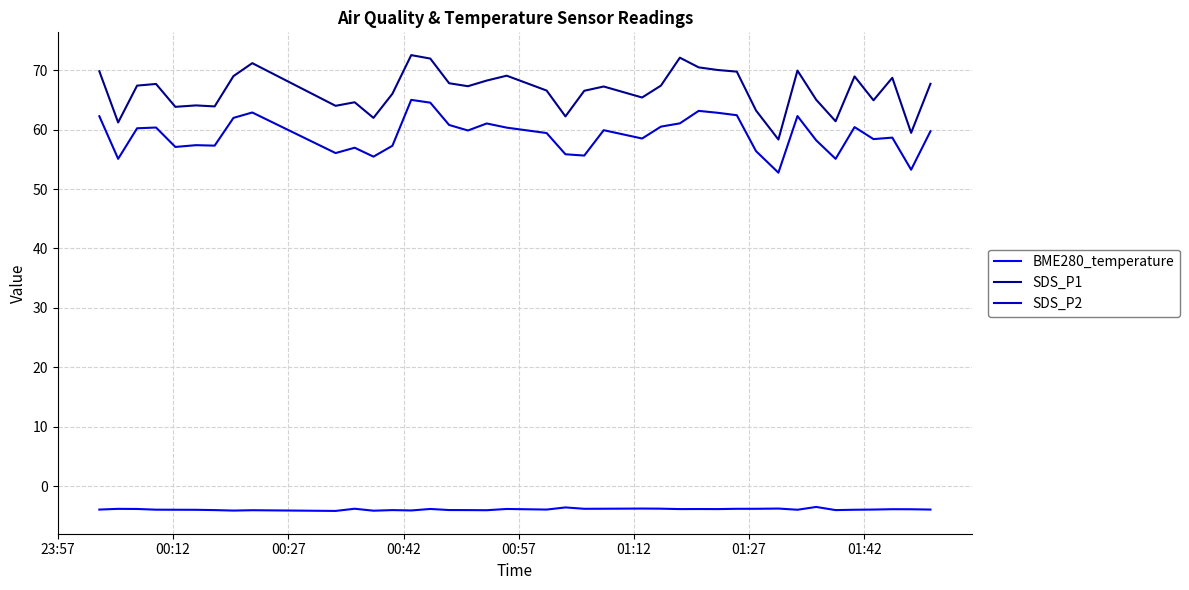

Rank the series by their maximum value, from lowest to highest.

BME280_temperature, SDS_P2, SDS_P1